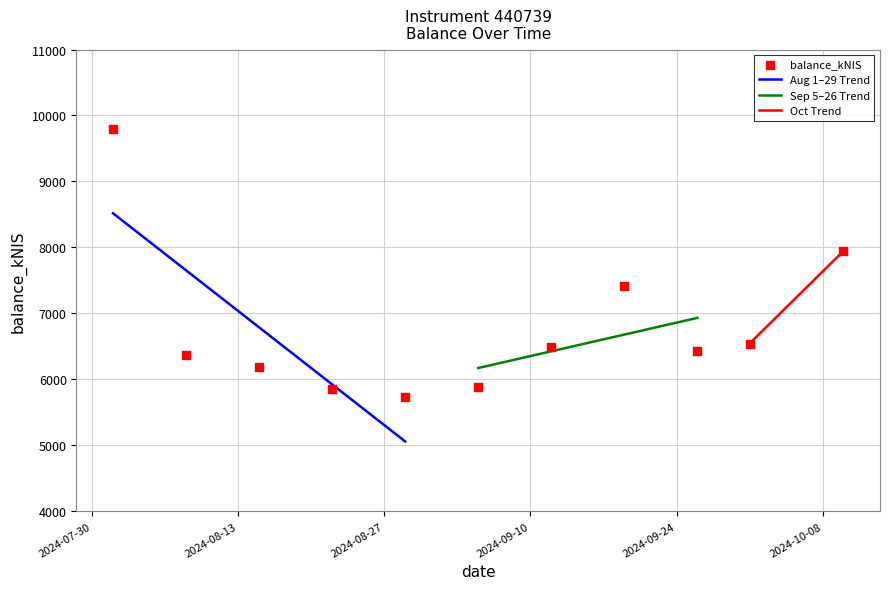

What is the change in value from 2024-08-29 to 2024-09-12?

+763.8